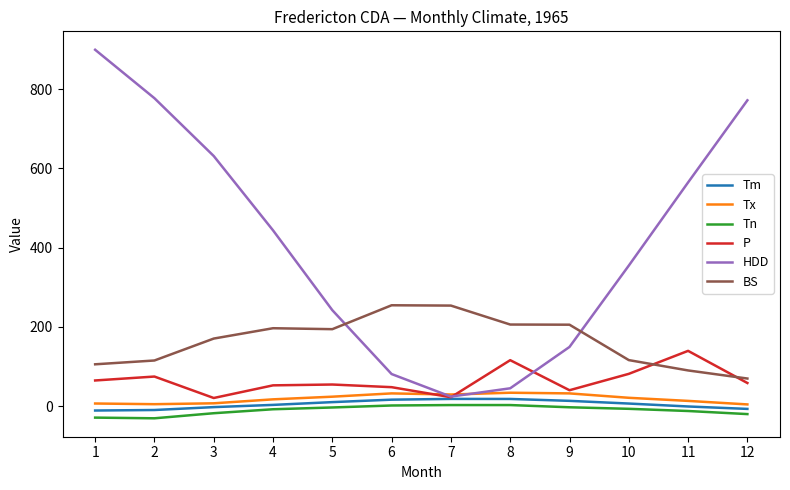

Is this an area chart (filled region under the line)?

No